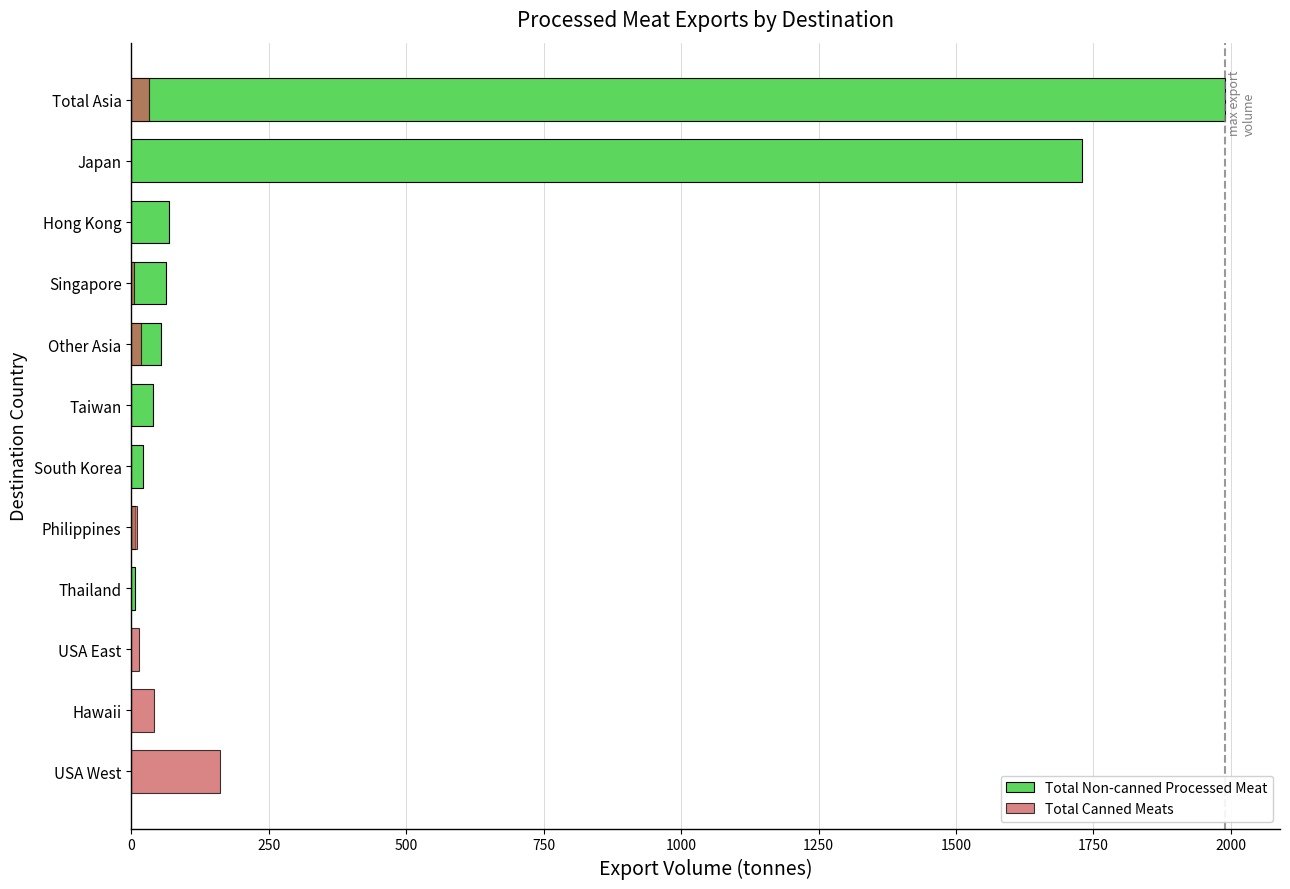

What is the sum of all Total Non-canned Processed Meat values?

3979.9